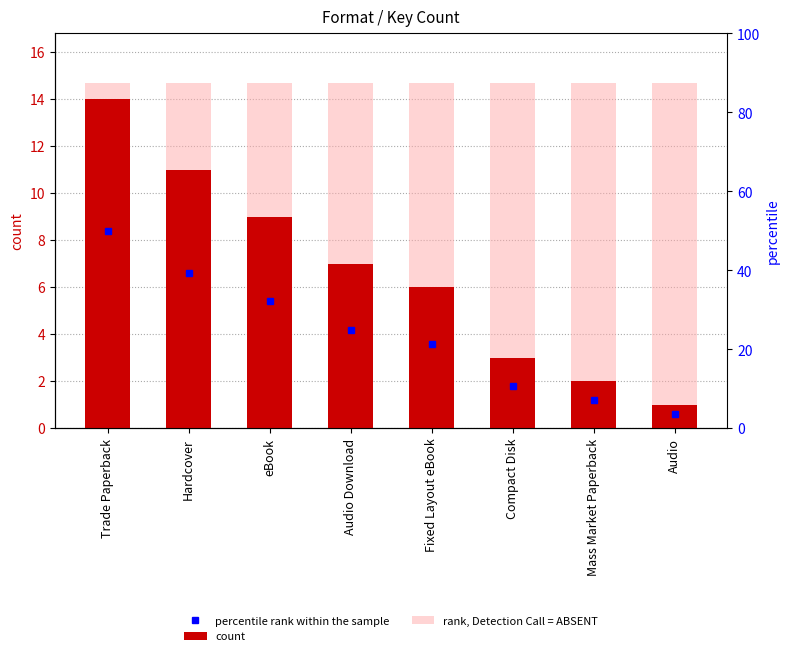

Where is rank, Detection Call = ABSENT nearest to the value 14?

Trade Paperback